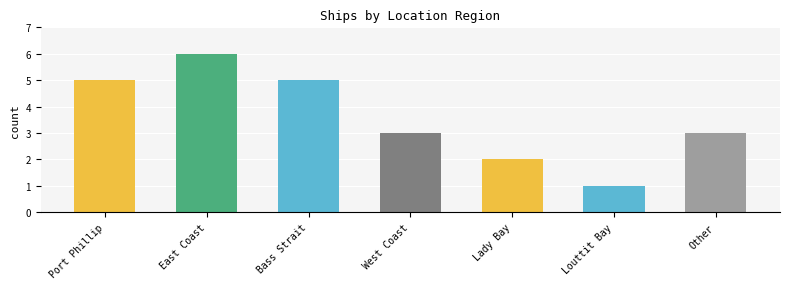

What is the value of the 4th bar from the left?

3